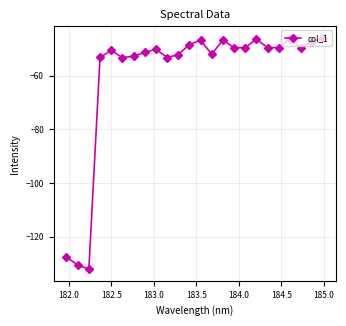

Does the chart have visible grid lines?

Yes